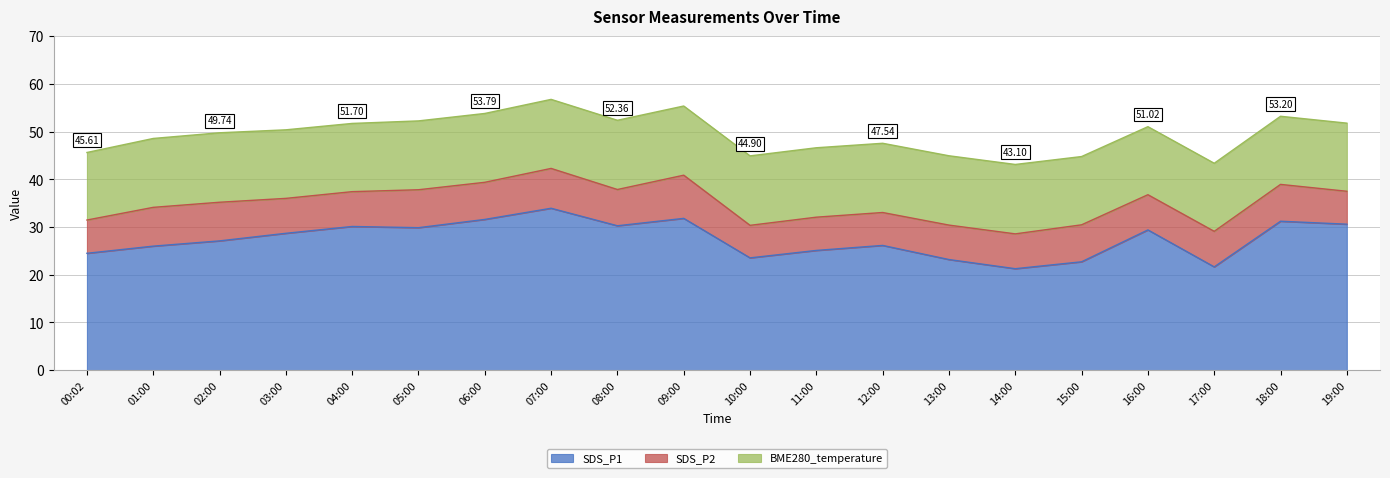

True or false: BME280_temperature and SDS_P1 cross at least once.

False